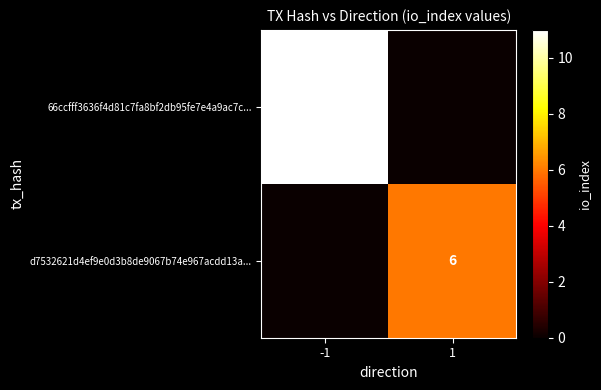

The 66ccfff3636f4d81c7fa8bf2db95fe7e4a9ac7c... series shows 6 at -1. True or false?

False